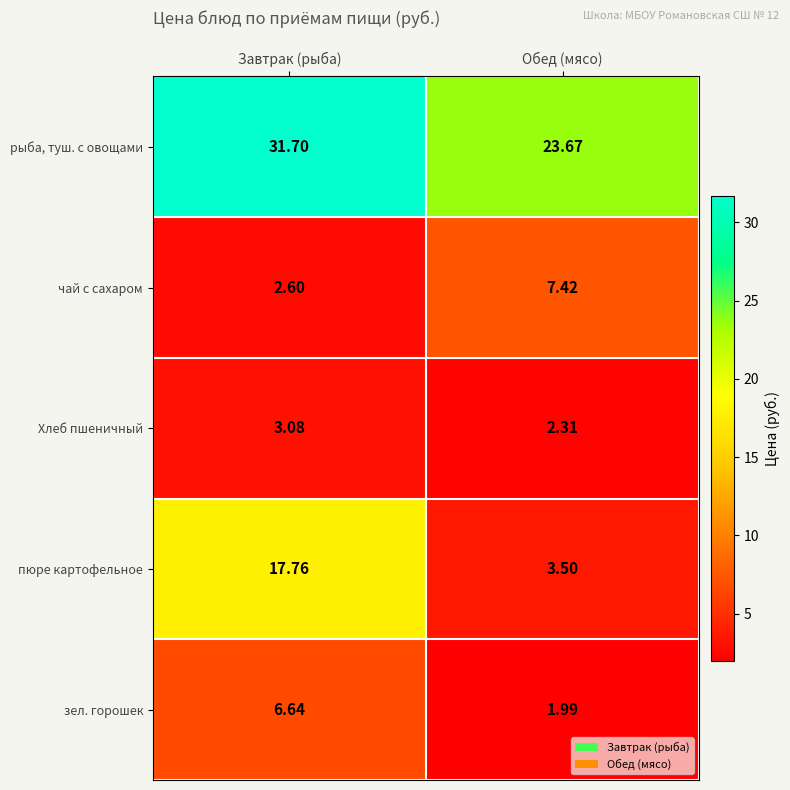

Where is чай с сахаром nearest to the value 5?

Завтрак (рыба)